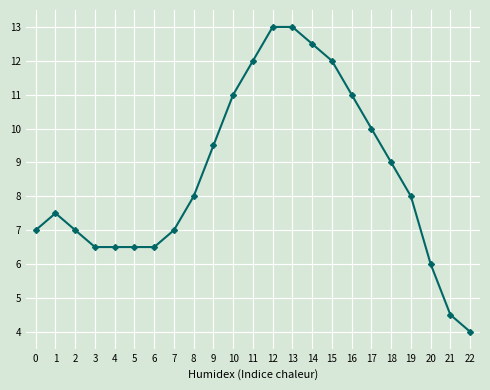

Reading left to right, extract all data points from this chart.

7.0	7.5	7.0	6.5	6.5	6.5	6.5	7.0	8.0	9.5	11.0	12.0	13.0	13.0	12.5	12.0	11.0	10.0	9.0	8.0	6.0	4.5	4.0